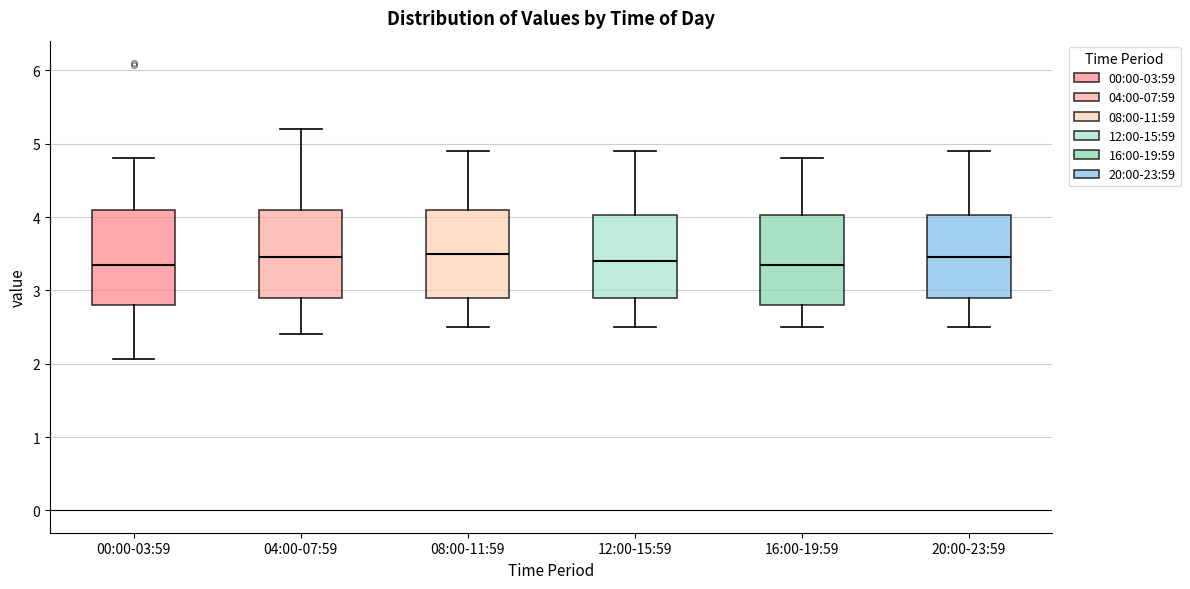

Reading left to right, read every box against the y-axis: the position of its median line, the range the box covers, and the ends of its whiskers. The values are not printed on the chart, so give them approximately, as read against the axis.

00:00-03:59: median 3.4, box 2.8 to 4.1, whiskers 2.1 to 4.8
04:00-07:59: median 3.5, box 2.9 to 4.1, whiskers 2.4 to 5.2
08:00-11:59: median 3.5, box 2.9 to 4.1, whiskers 2.5 to 4.9
12:00-15:59: median 3.4, box 2.9 to 4.0, whiskers 2.5 to 4.9
16:00-19:59: median 3.4, box 2.8 to 4.0, whiskers 2.5 to 4.8
20:00-23:59: median 3.5, box 2.9 to 4.0, whiskers 2.5 to 4.9